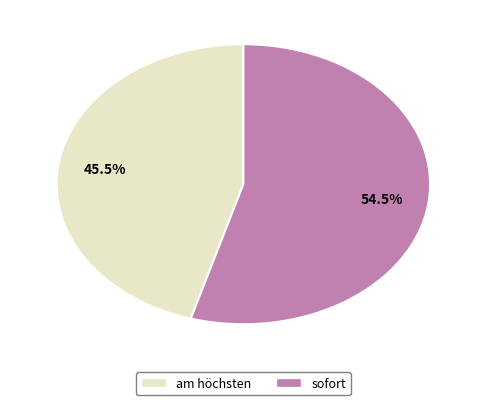

What percentage is NOT represented by sofort?

45.5%